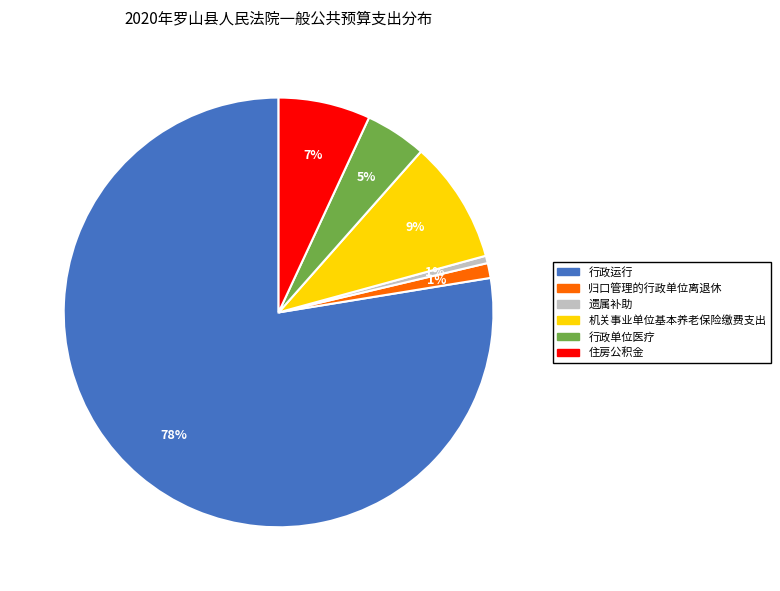

What percentage is the 归口管理的行政单位离退休 slice, to the nearest percent?

1%